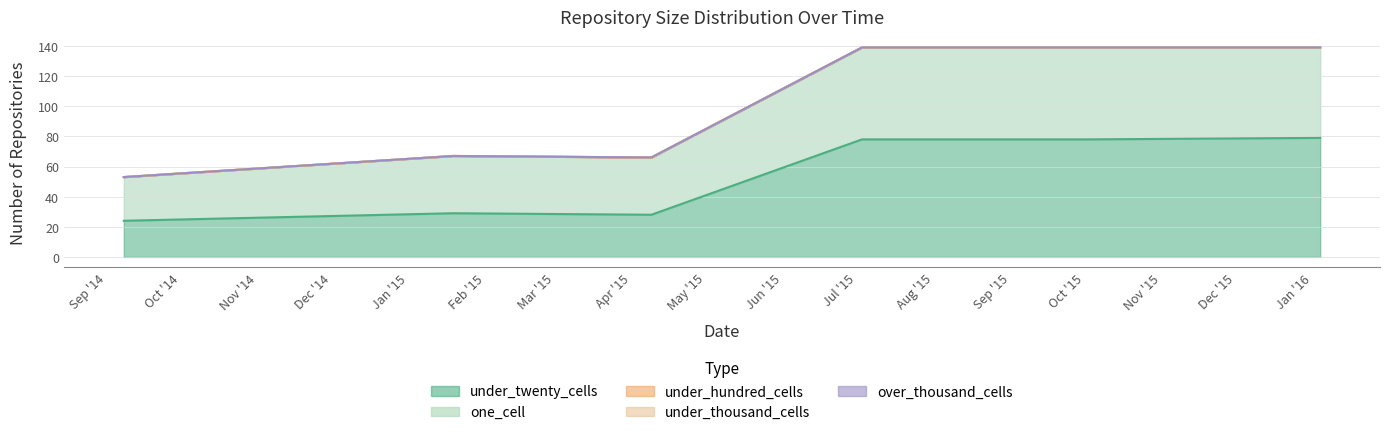

What is the difference between the second highest and second lowest values in the one_cell series?

23